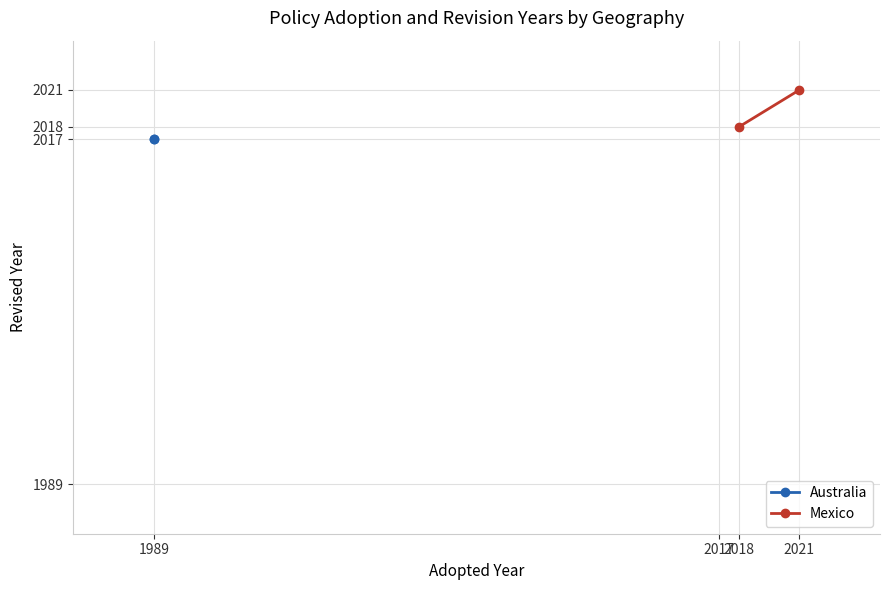

Is it true that Australia equals 2017 at 1989?

True